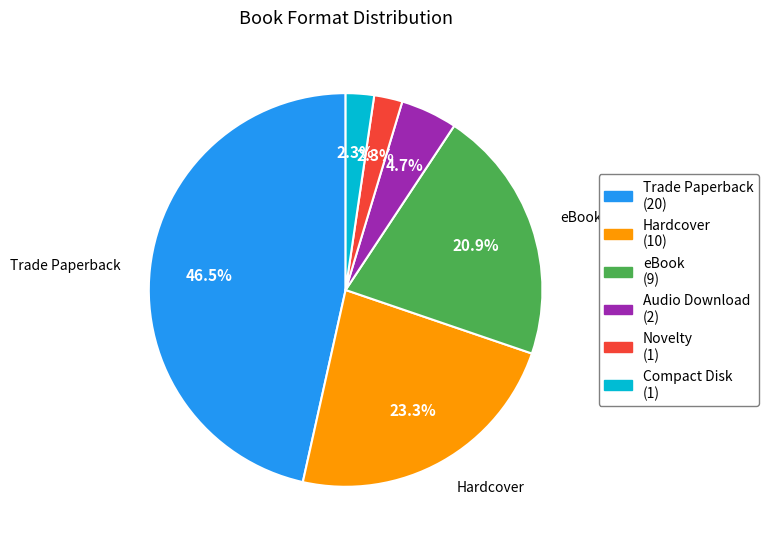

To the nearest percent, what is the difference between the largest and smallest slice percentages?

44%